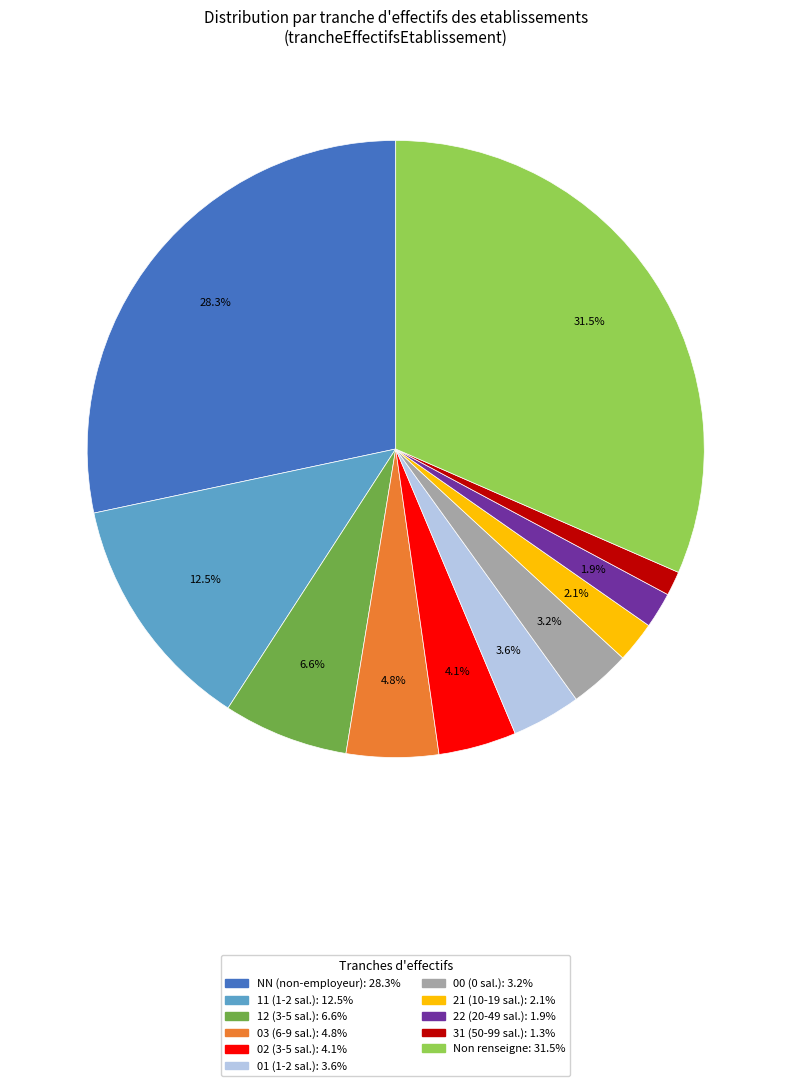

Does any single category account for the majority?

No